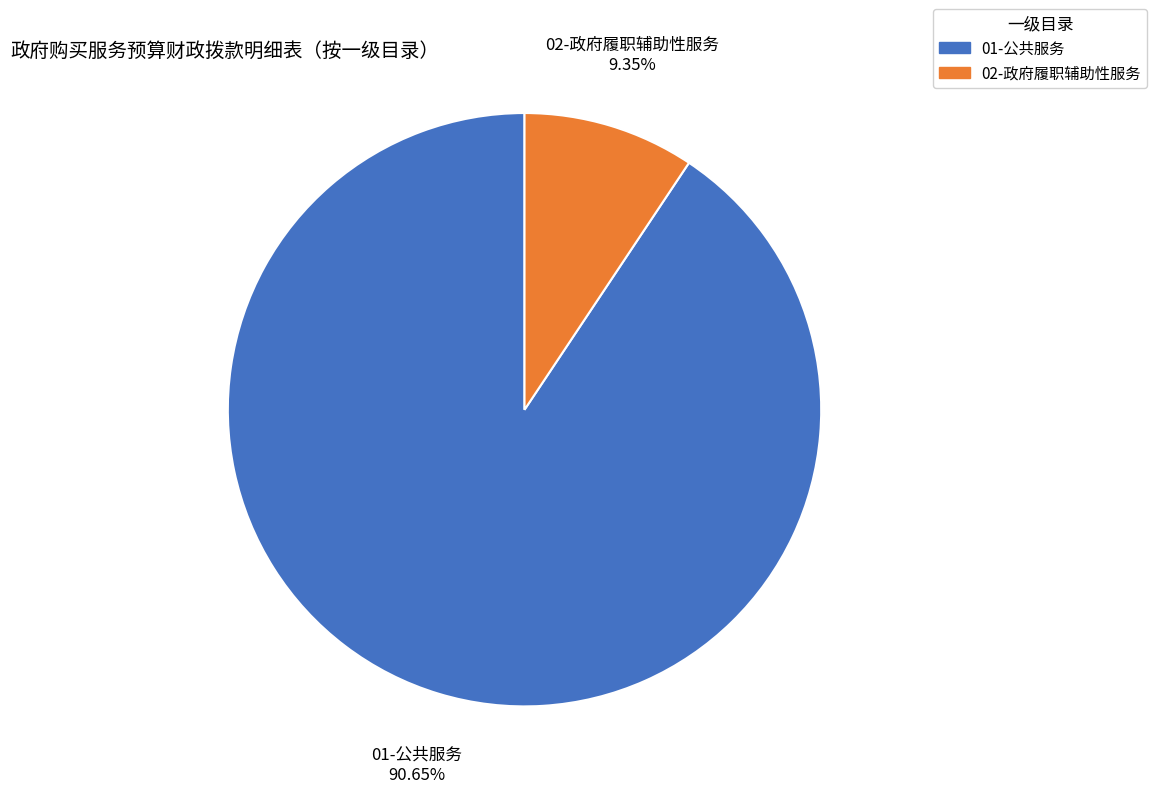

Does 01-公共服务 account for over 50% of the chart?

Yes